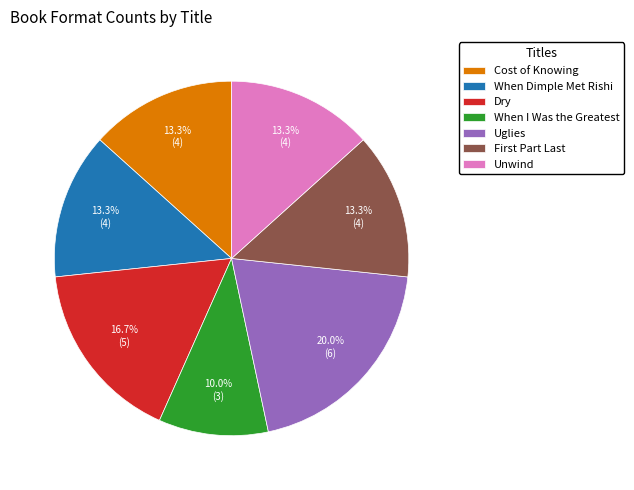

To the nearest percent, what is the difference between the Cost of Knowing and Uglies slice percentages?

7%